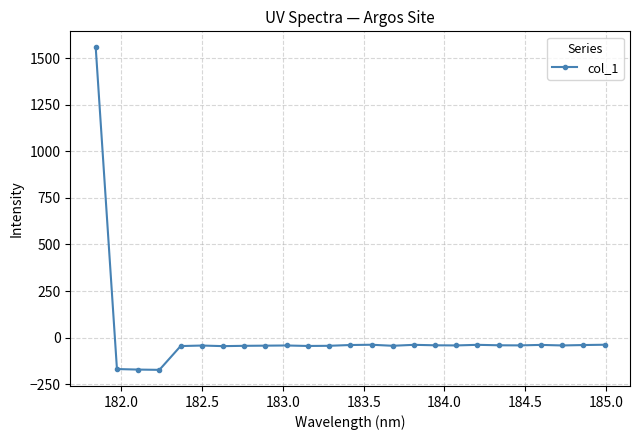

Does the chart have visible grid lines?

Yes